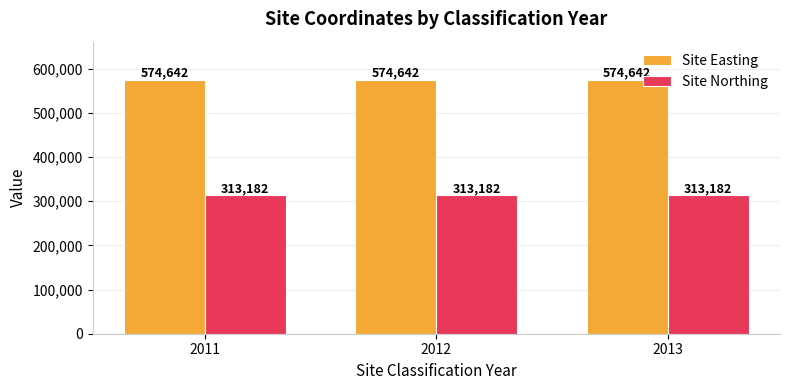

At 2011, list the series in order from largest to smallest.

Site Easting, Site Northing